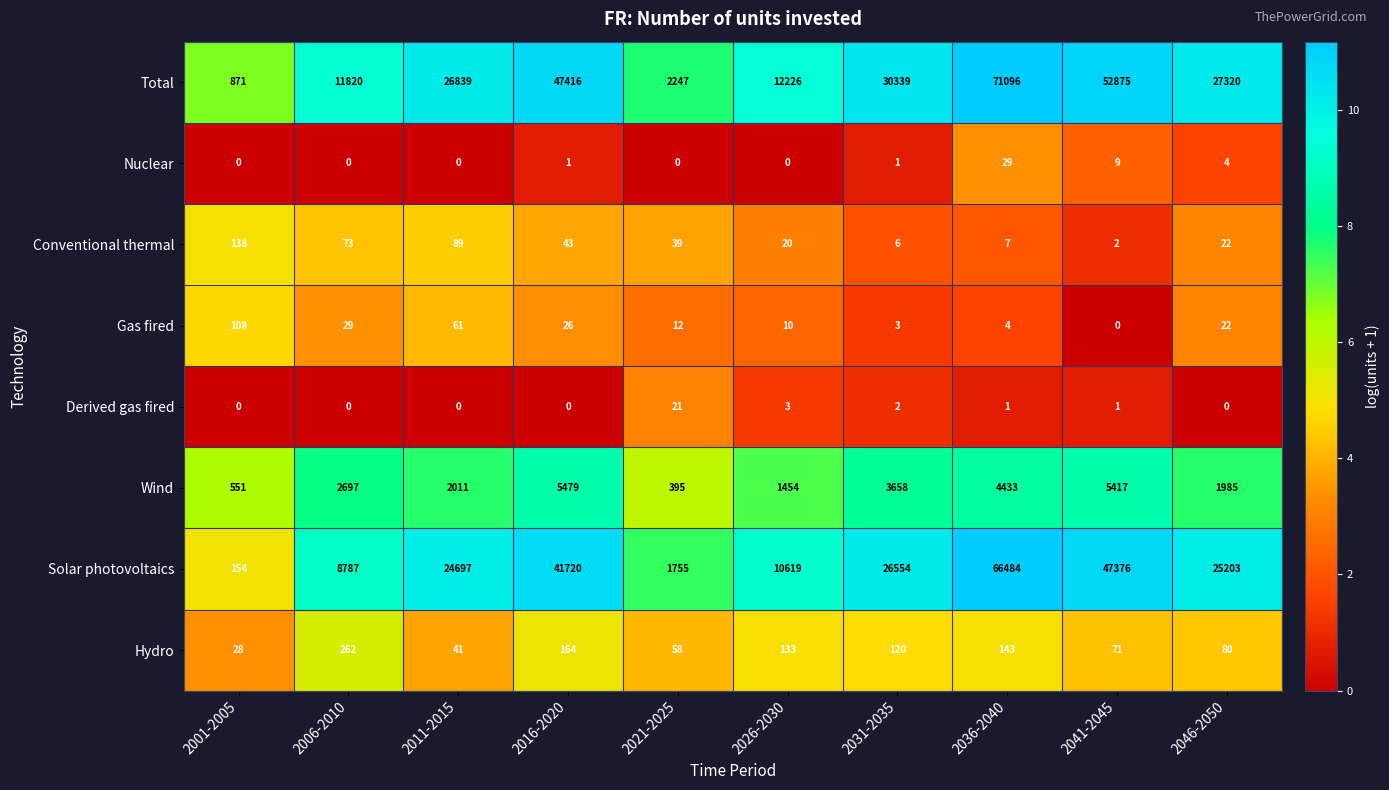

What is the difference between the Conventional thermal values at 2011-2015 and 2046-2050?

67